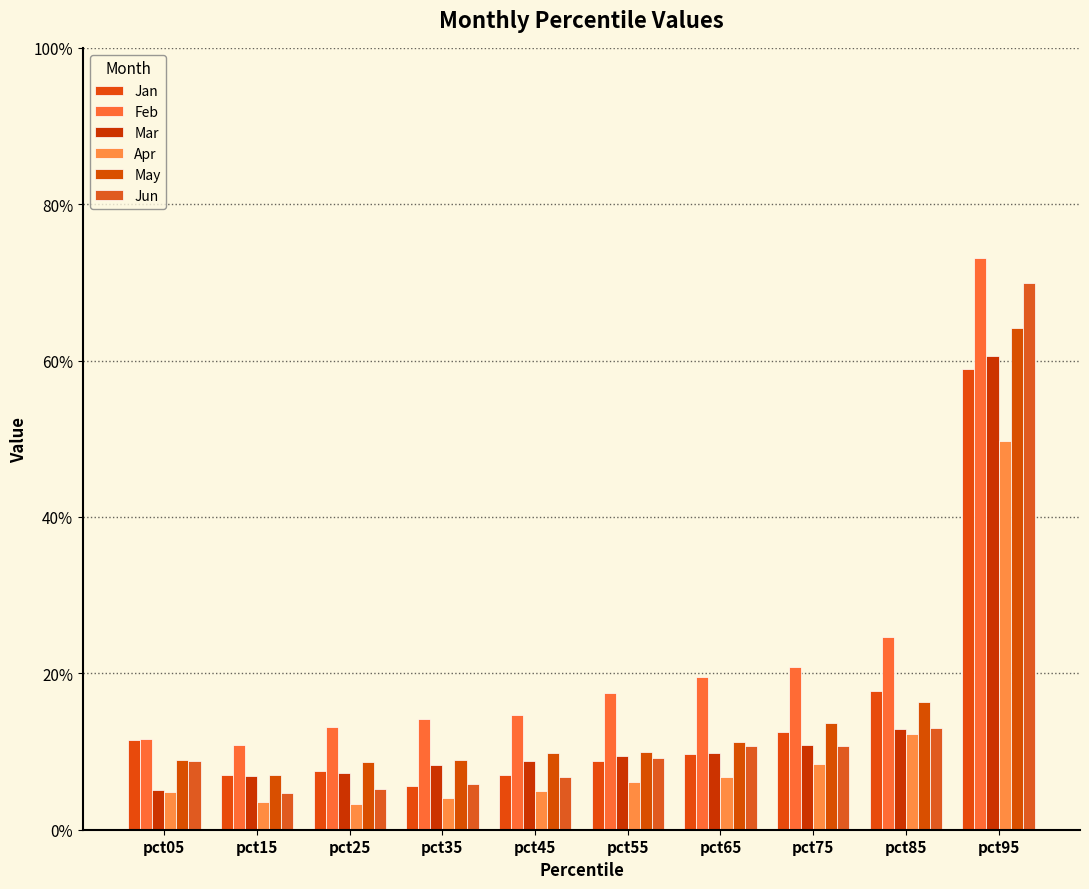

What is the value of the Jan bar at the 7th from the left?

0.1